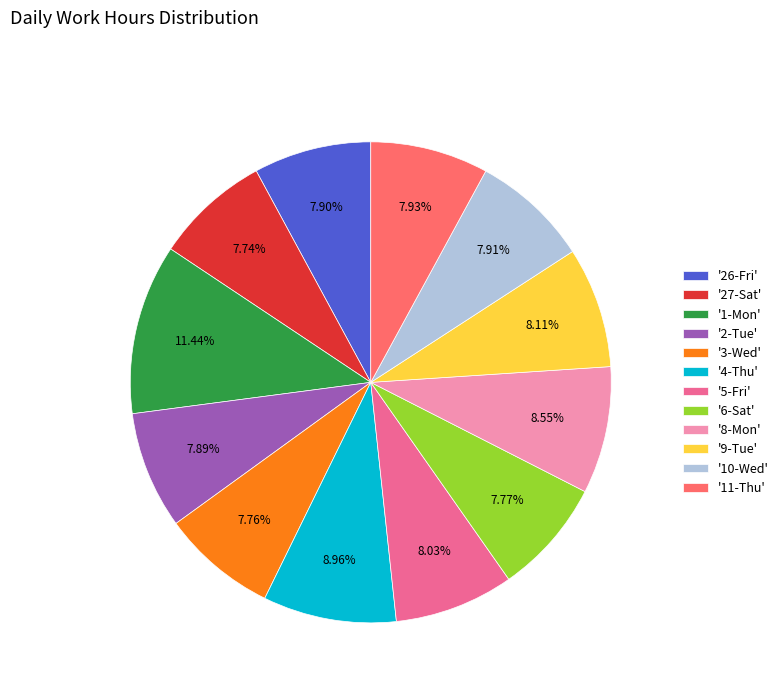

Which slice is the largest?

'1-Mon'